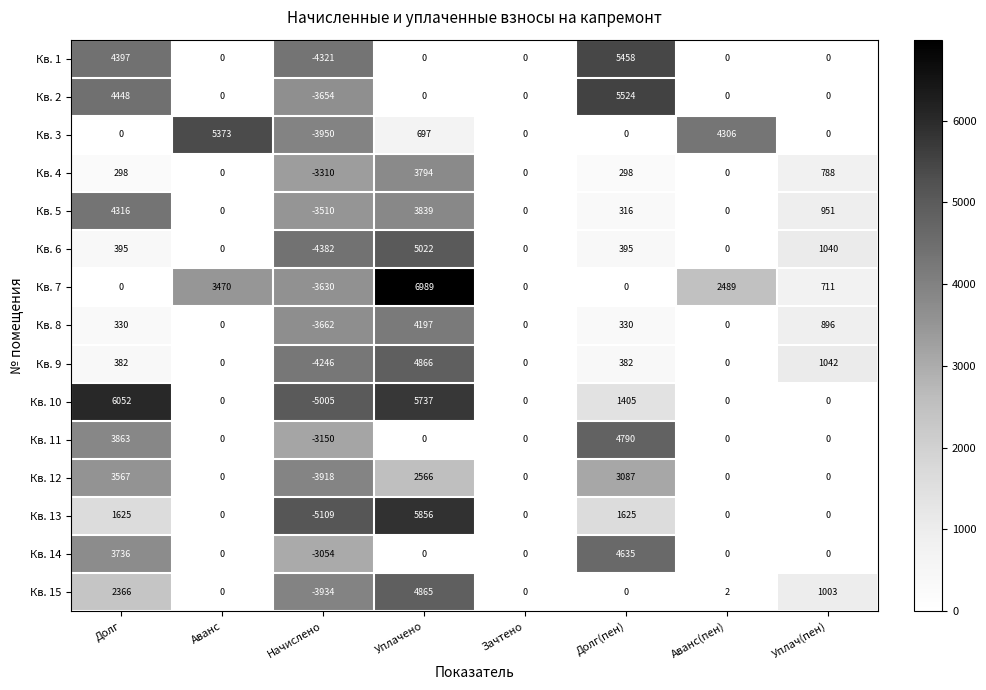

List the series in order of their peak value, highest first.

Кв. 7, Кв. 10, Кв. 13, Кв. 2, Кв. 1, Кв. 3, Кв. 6, Кв. 9, Кв. 15, Кв. 11, Кв. 14, Кв. 5, Кв. 8, Кв. 4, Кв. 12